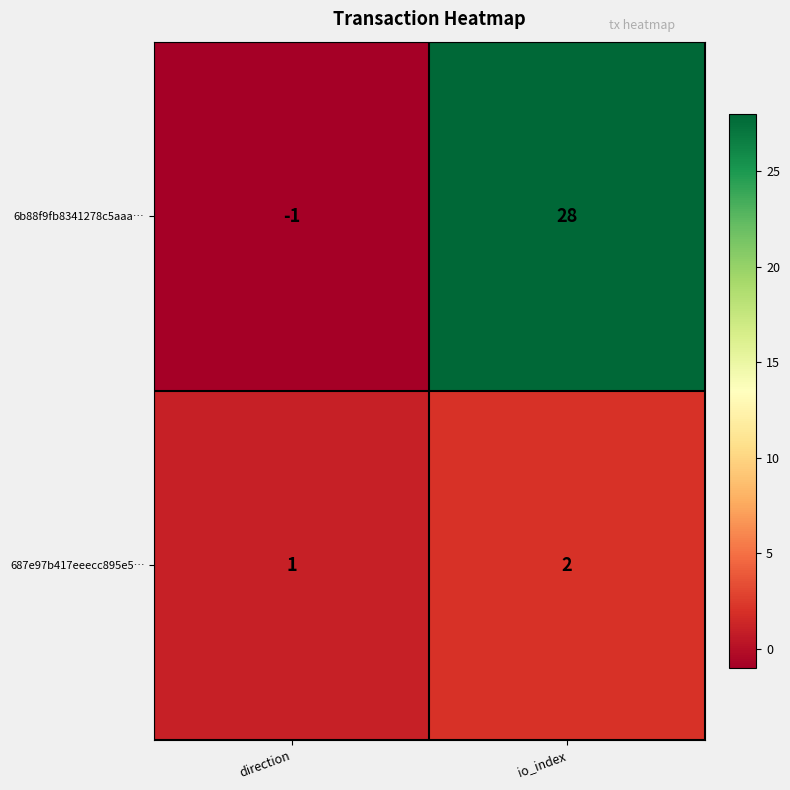

Reading left to right, what are all the values shown in this chart?

6b88f9fb8341278c5aaa…: -1	28
687e97b417eeecc895e5…: 1	2